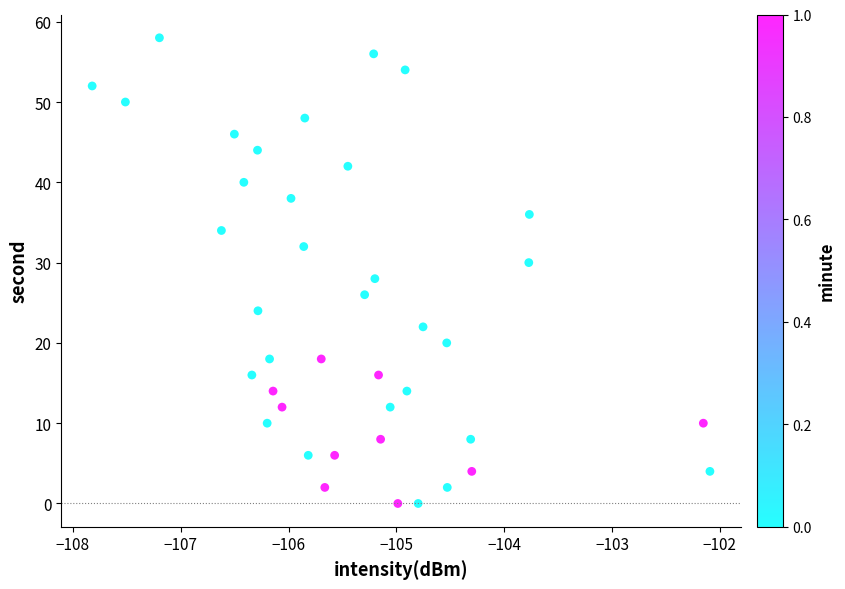

What is the range of Y values (max minus min)?

58